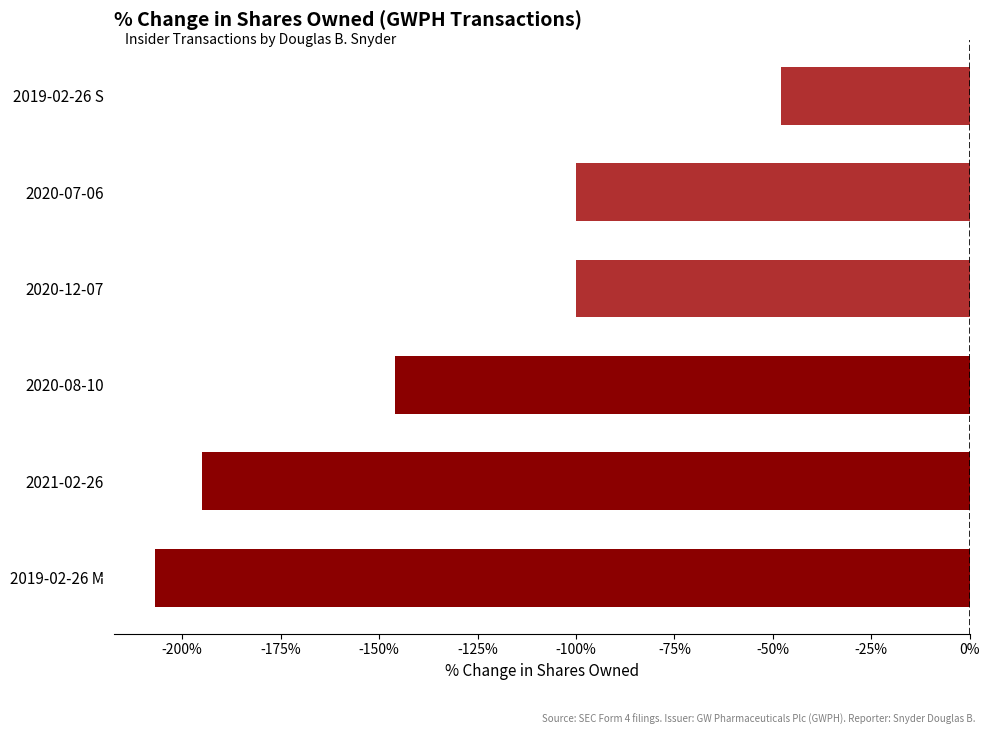

Read the value at 2021-02-26.

-195